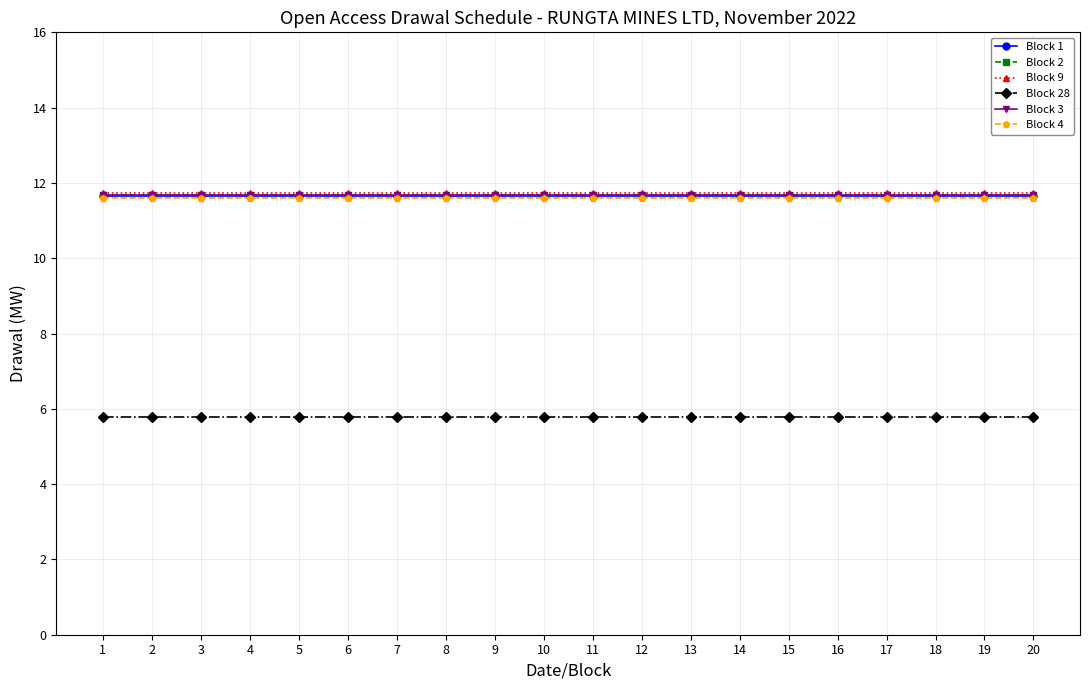

Reading left to right, transcribe all the data shown in this chart.

Block 1: 1=11.6	2=11.6	3=11.6	4=11.6	5=11.6	6=11.6	7=11.6	8=11.6	9=11.6	10=11.6	11=11.6	12=11.6	13=11.6	14=11.6	15=11.6	16=11.6	17=11.6	18=11.6	19=11.6	20=11.6
Block 2: 1=11.7	2=11.7	3=11.7	4=11.7	5=11.7	6=11.7	7=11.7	8=11.7	9=11.7	10=11.7	11=11.7	12=11.7	13=11.7	14=11.7	15=11.7	16=11.7	17=11.7	18=11.7	19=11.7	20=11.7
Block 9: 1=11.7	2=11.7	3=11.7	4=11.7	5=11.7	6=11.7	7=11.7	8=11.7	9=11.7	10=11.7	11=11.7	12=11.7	13=11.7	14=11.7	15=11.7	16=11.7	17=11.7	18=11.7	19=11.7	20=11.7
Block 28: 1=5.8	2=5.8	3=5.8	4=5.8	5=5.8	6=5.8	7=5.8	8=5.8	9=5.8	10=5.8	11=5.8	12=5.8	13=5.8	14=5.8	15=5.8	16=5.8	17=5.8	18=5.8	19=5.8	20=5.8
Block 3: 1=11.7	2=11.7	3=11.7	4=11.7	5=11.7	6=11.7	7=11.7	8=11.7	9=11.7	10=11.7	11=11.7	12=11.7	13=11.7	14=11.7	15=11.7	16=11.7	17=11.7	18=11.7	19=11.7	20=11.7
Block 4: 1=11.6	2=11.6	3=11.6	4=11.6	5=11.6	6=11.6	7=11.6	8=11.6	9=11.6	10=11.6	11=11.6	12=11.6	13=11.6	14=11.6	15=11.6	16=11.6	17=11.6	18=11.6	19=11.6	20=11.6